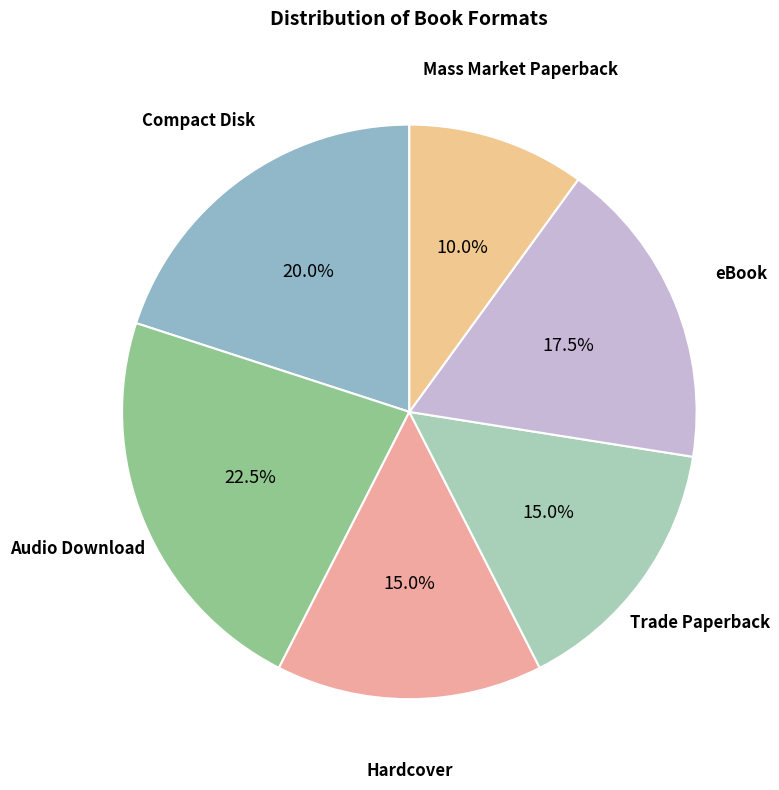

To the nearest percent, what is the difference between the eBook and Audio Download slice percentages?

5%